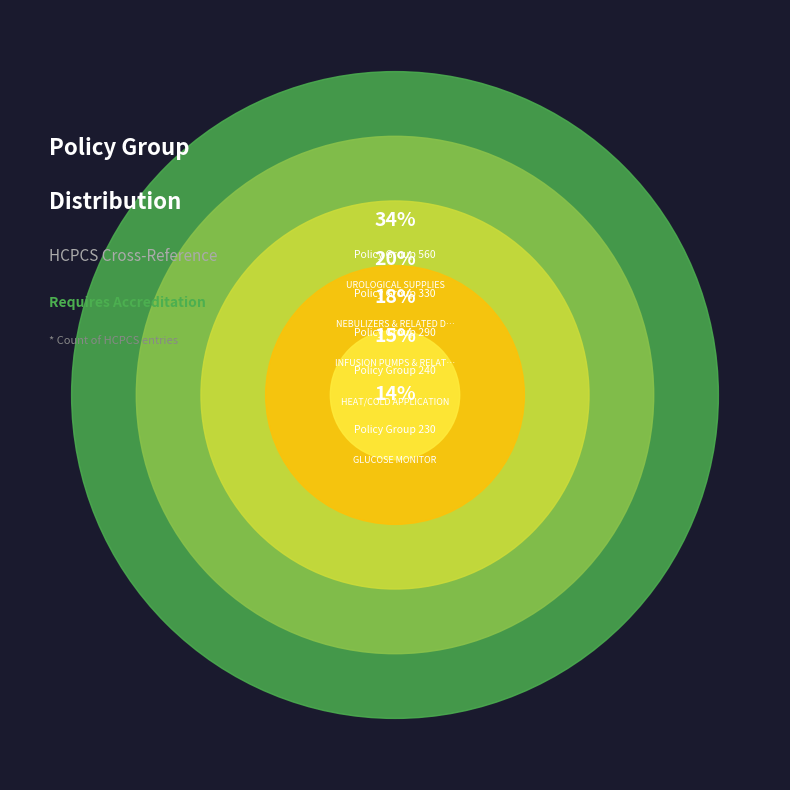

Count the number of slices in the pie.

5